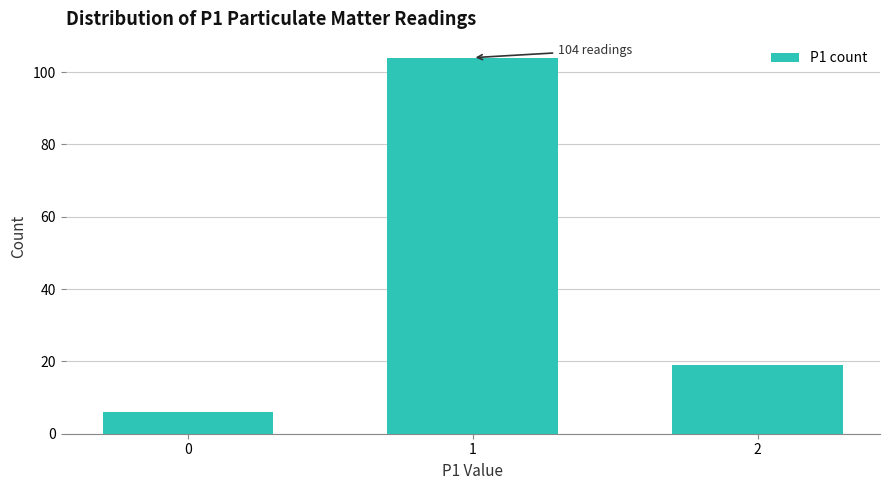

Reading left to right, transcribe all the data shown in this chart.

0=6	1=104	2=19